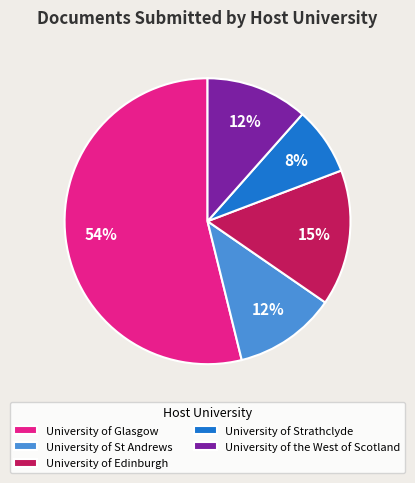

Is there any slice that represents more than half of the pie?

Yes